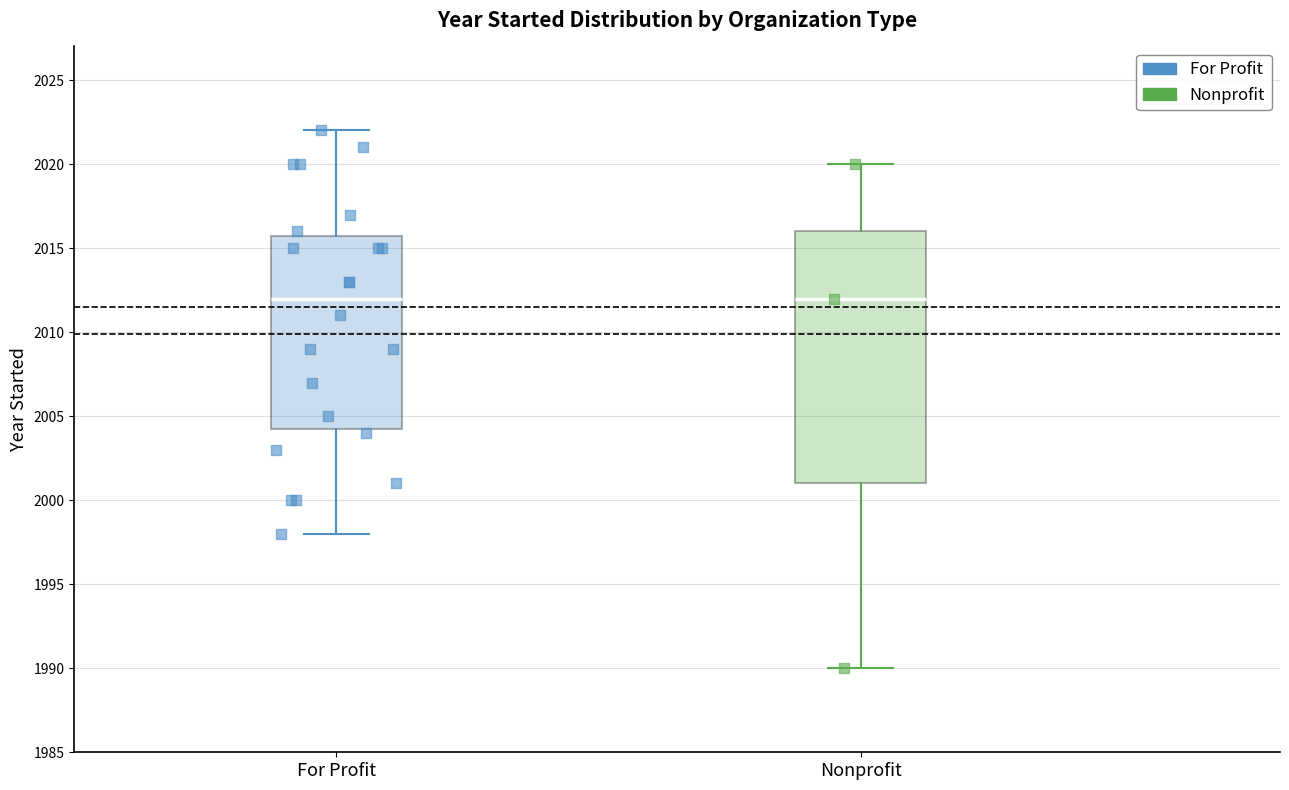

Reading left to right, read every box against the y-axis: the position of its median line, the range the box covers, and the ends of its whiskers. The values are not printed on the chart, so give them approximately, as read against the axis.

For Profit: median 2012.0, box 2004.5 to 2016.0, whiskers 1998.0 to 2022.0
Nonprofit: median 2012.0, box 2001.0 to 2016.0, whiskers 1990.0 to 2020.0